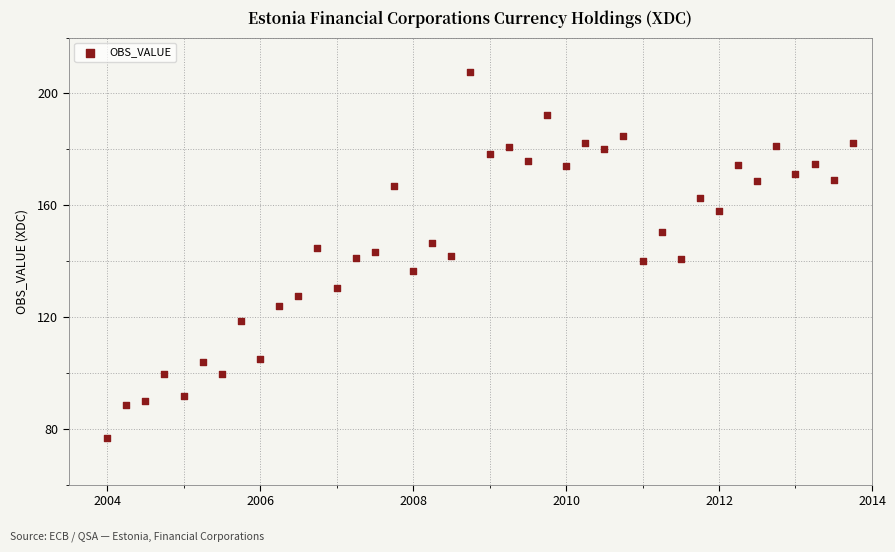

What is the range of Y values (max minus min)?

131.1